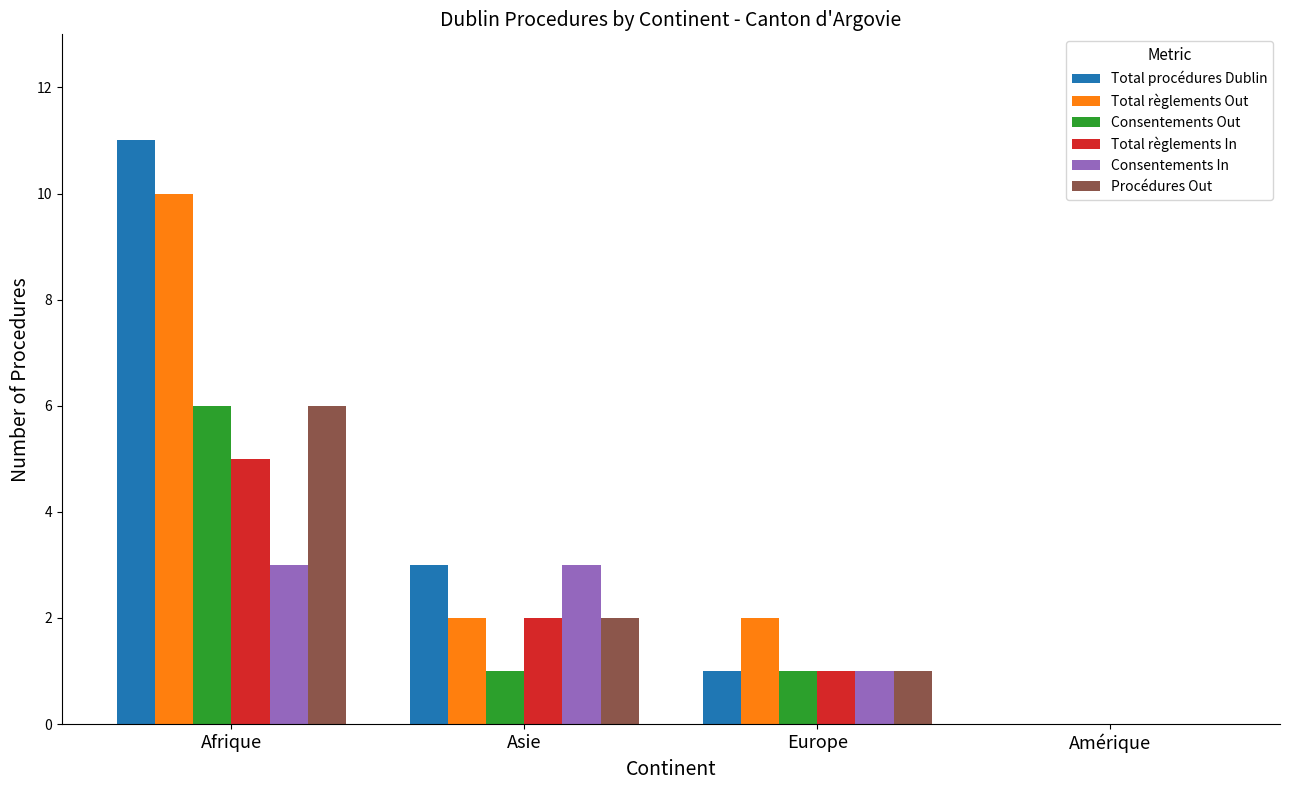

How many groups of bars are there?

4